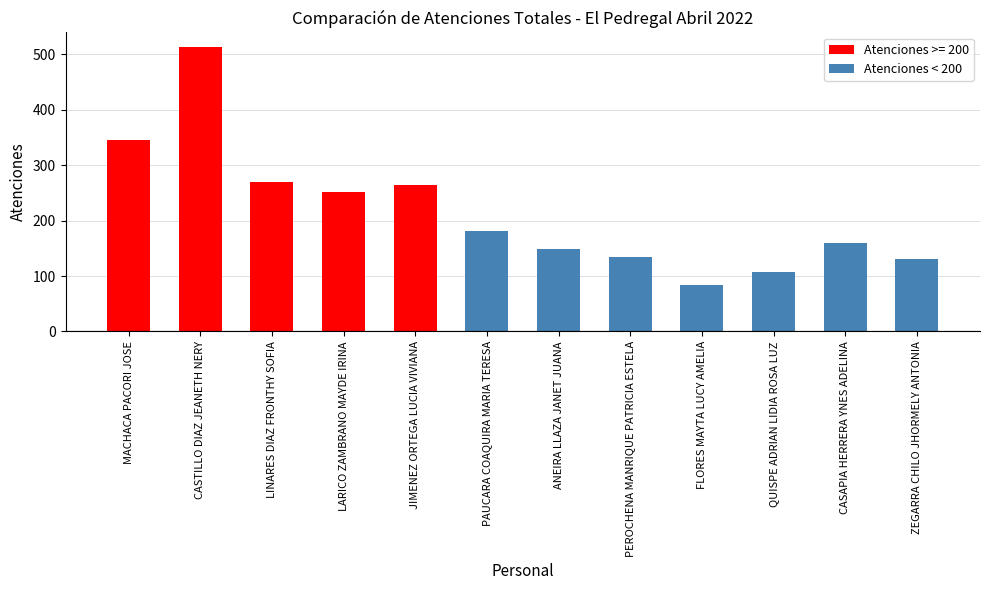

The chart shows a value of 130 at ZEGARRA CHILO JHORMELY ANTONIA. True or false?

True